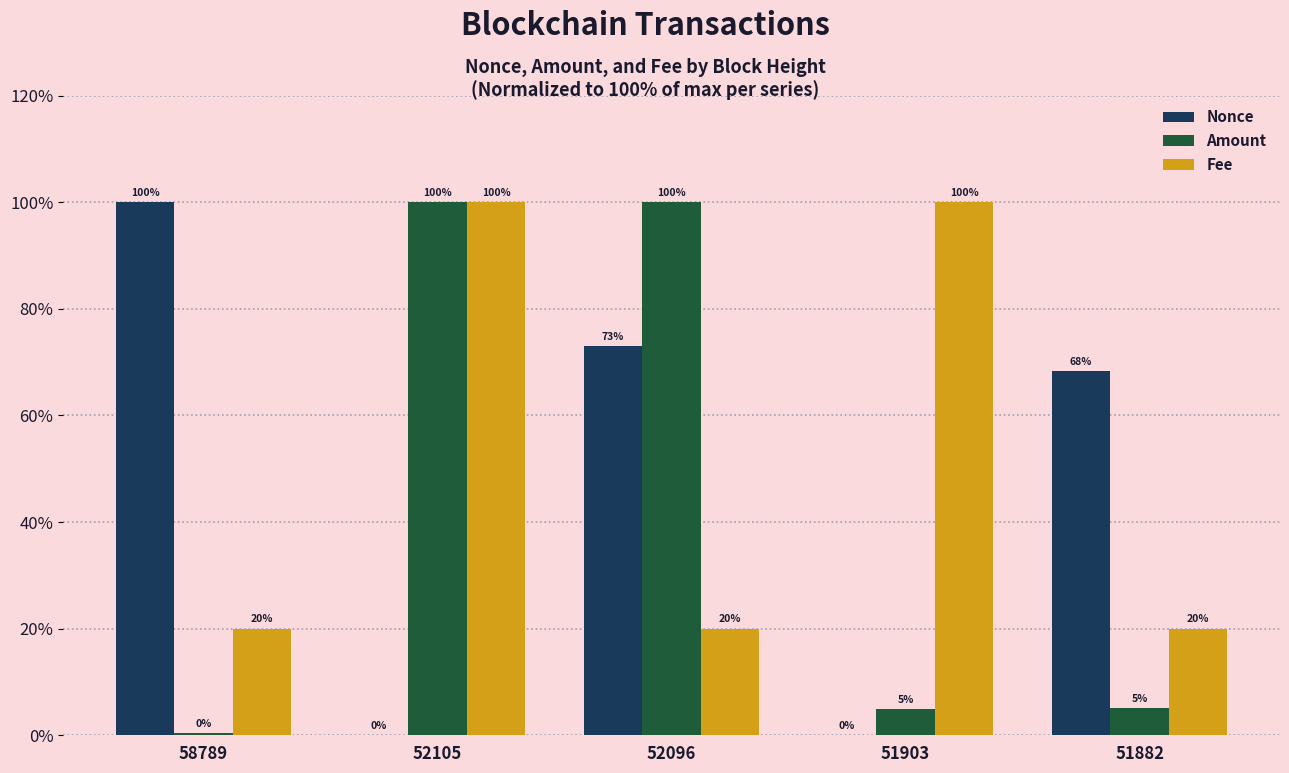

What is the greatest value displayed?

100.0